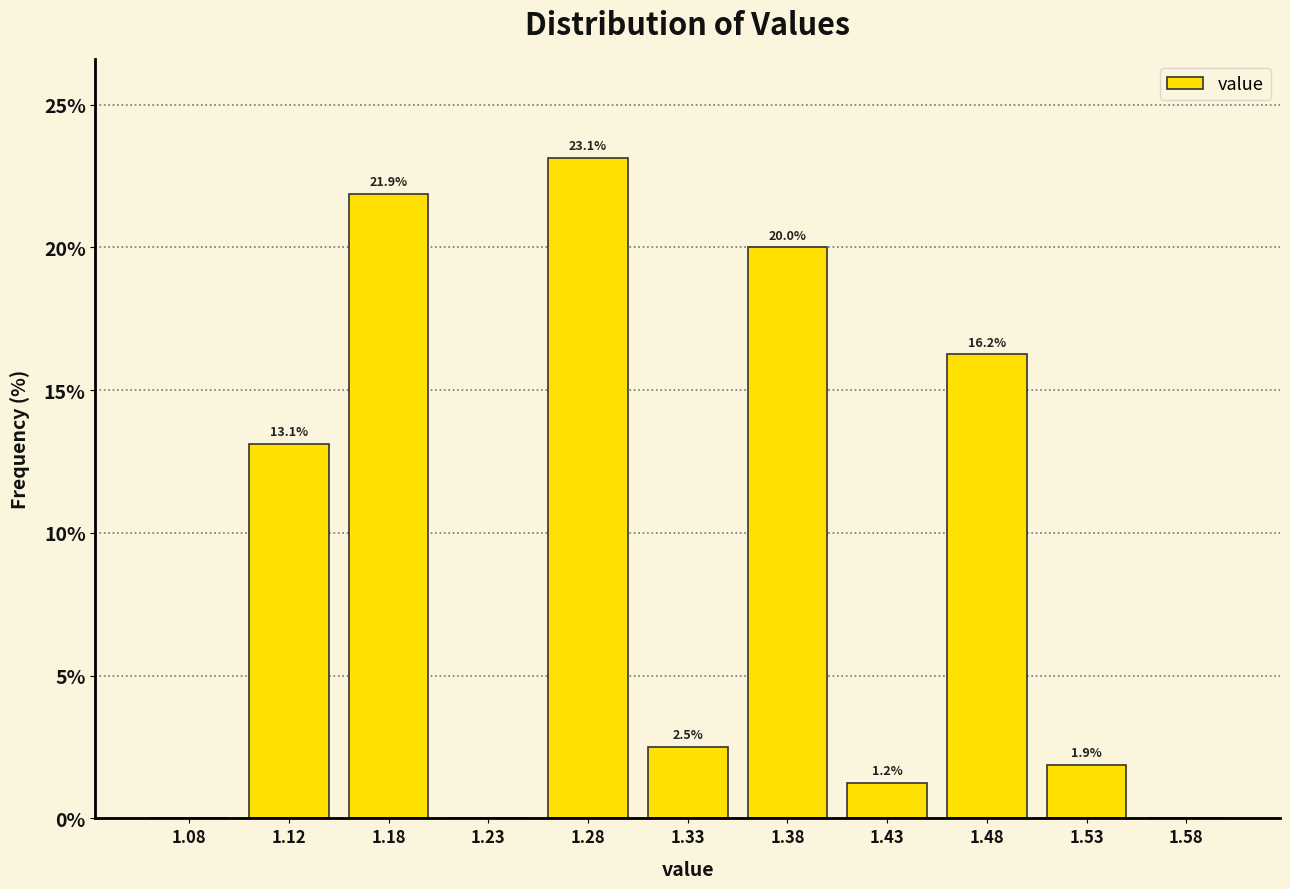

Over which range of the x-axis is the bar tallest?

1.25 to 1.30